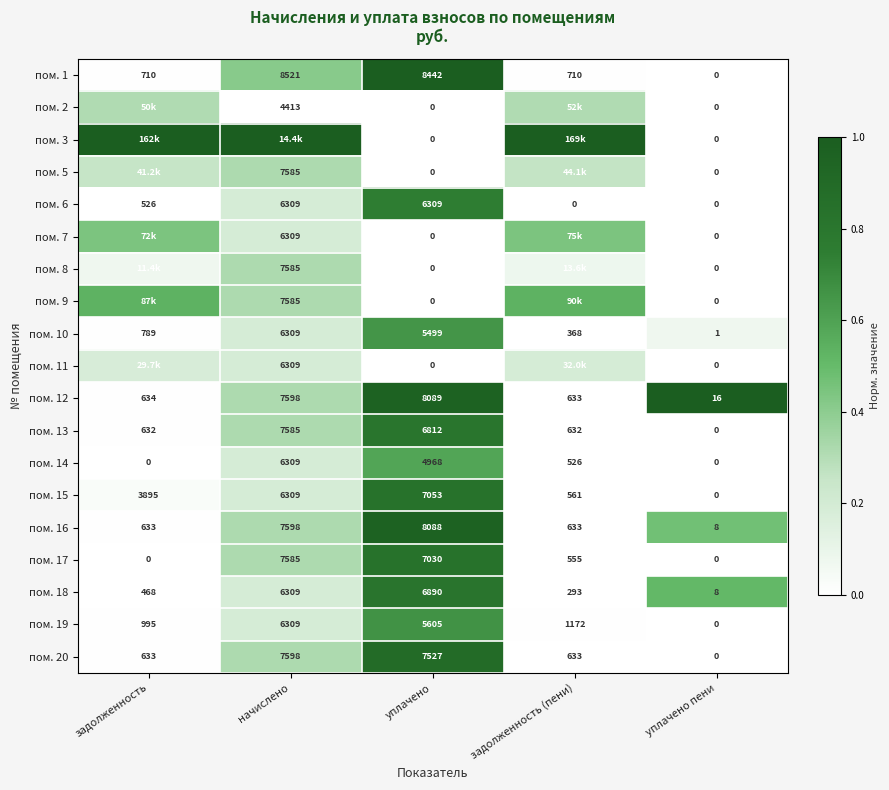

Where is пом. 10 nearest to the value 3155?

уплачено